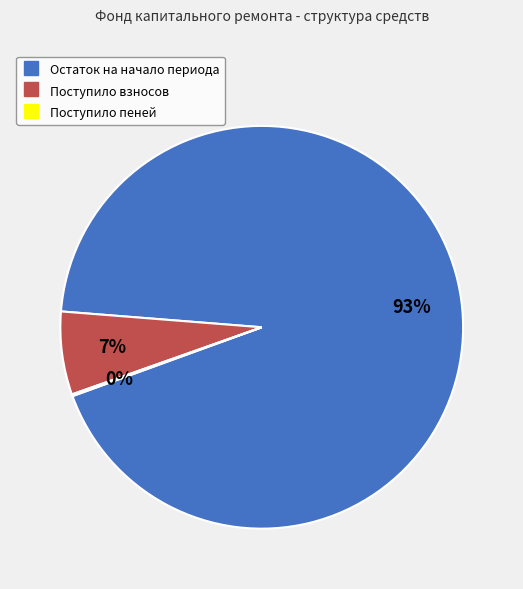

The Поступило взносов slice represents 1% of the pie. True or false?

False